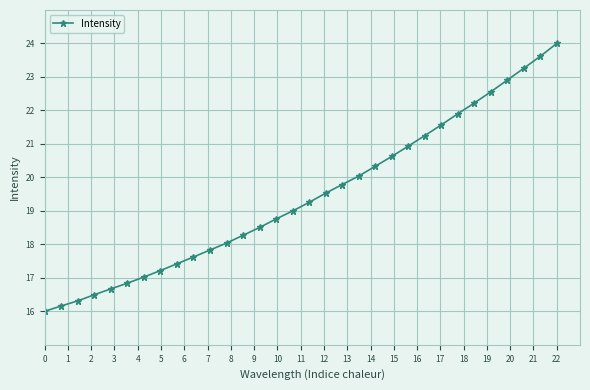

What is the average value?

19.4